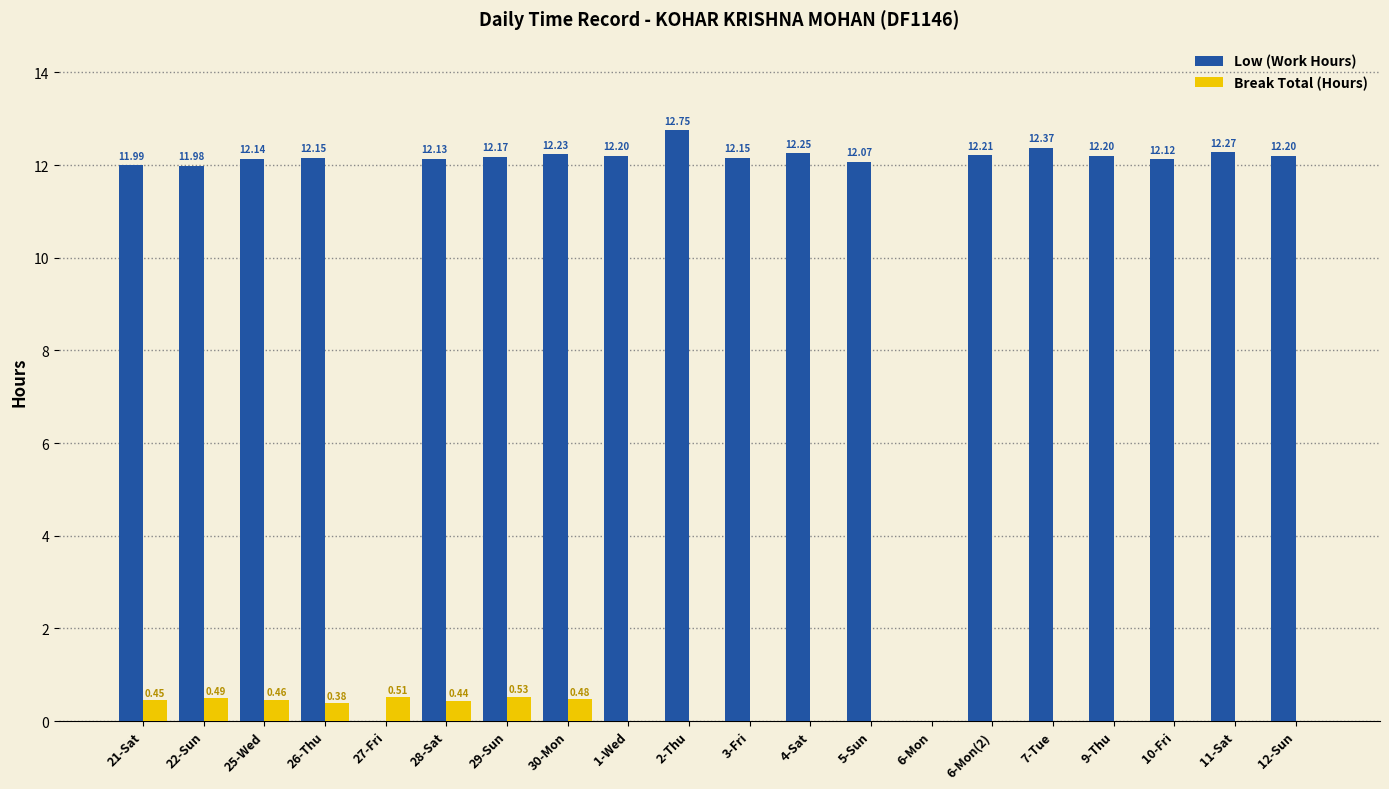

Between 28-Sat and 4-Sat, which series saw the biggest shift?

Break Total (Hours)